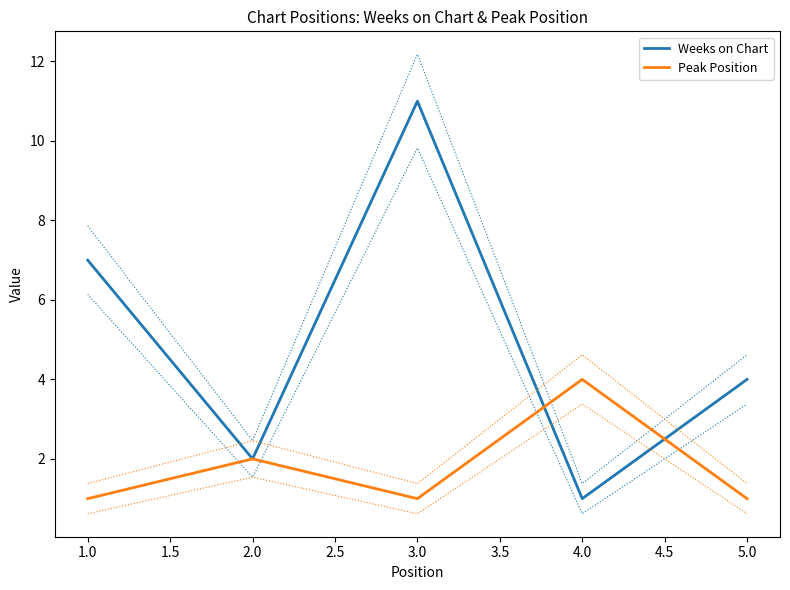

Rank the series by their average value, from highest to lowest.

Weeks on Chart, Peak Position